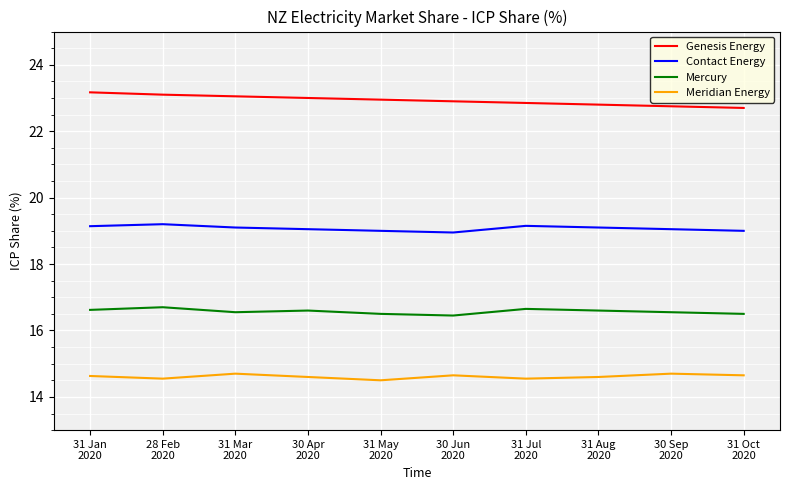

True or false: Meridian Energy and Contact Energy cross at least once.

False